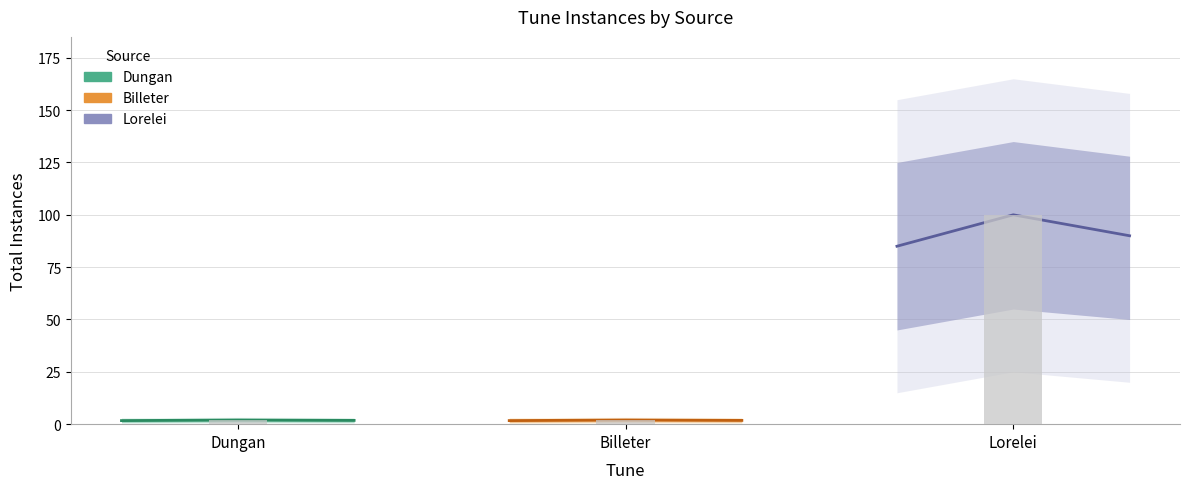

The Dungan series shows 0.6 at Dungan. True or false?

False